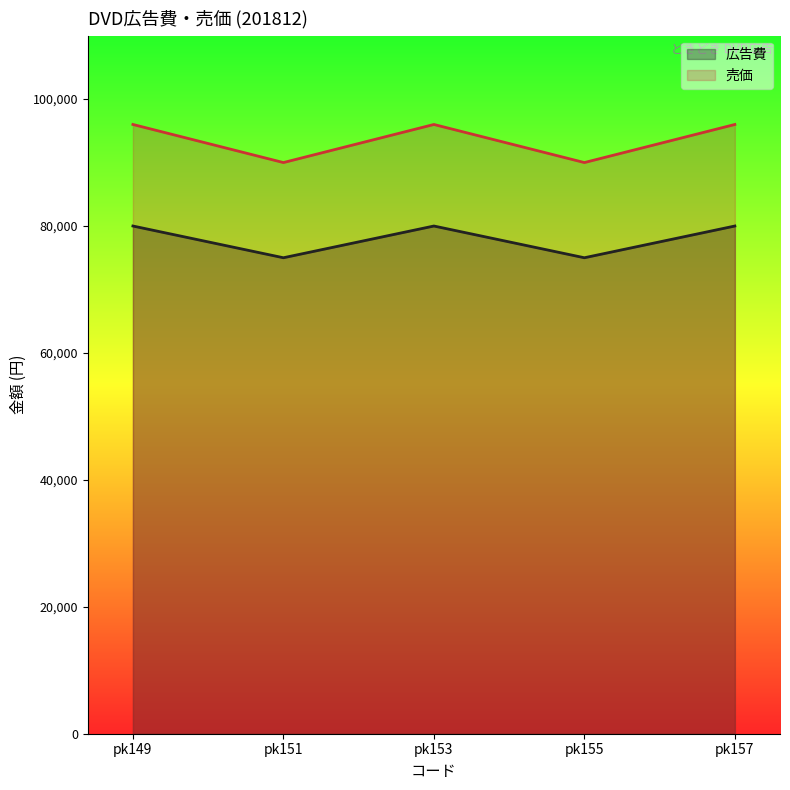

Which series has the largest range (max minus min)?

売価